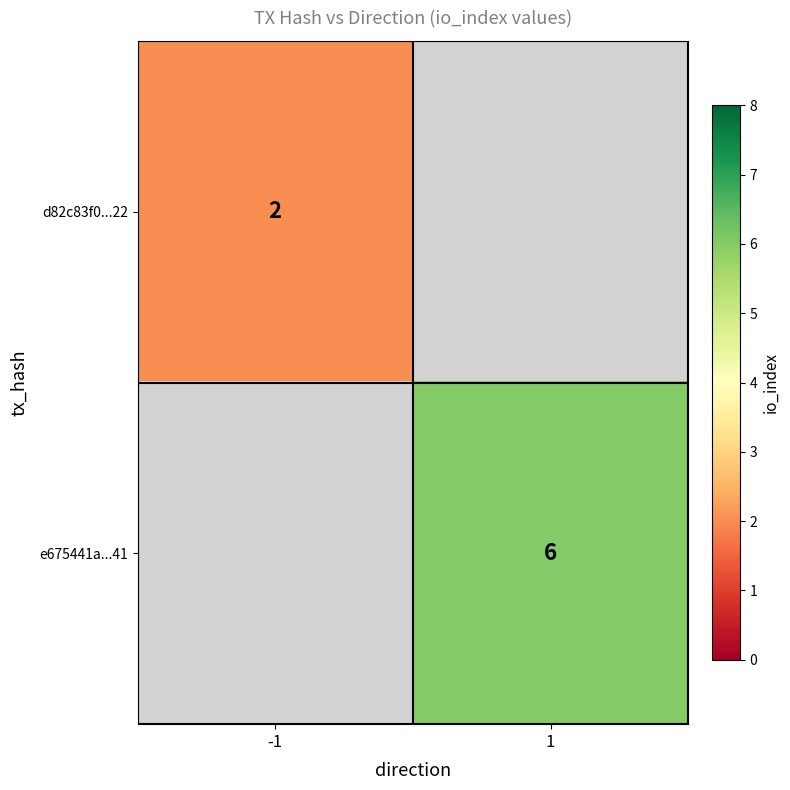

Is it true that e675441a...41 equals 6 at 1?

True